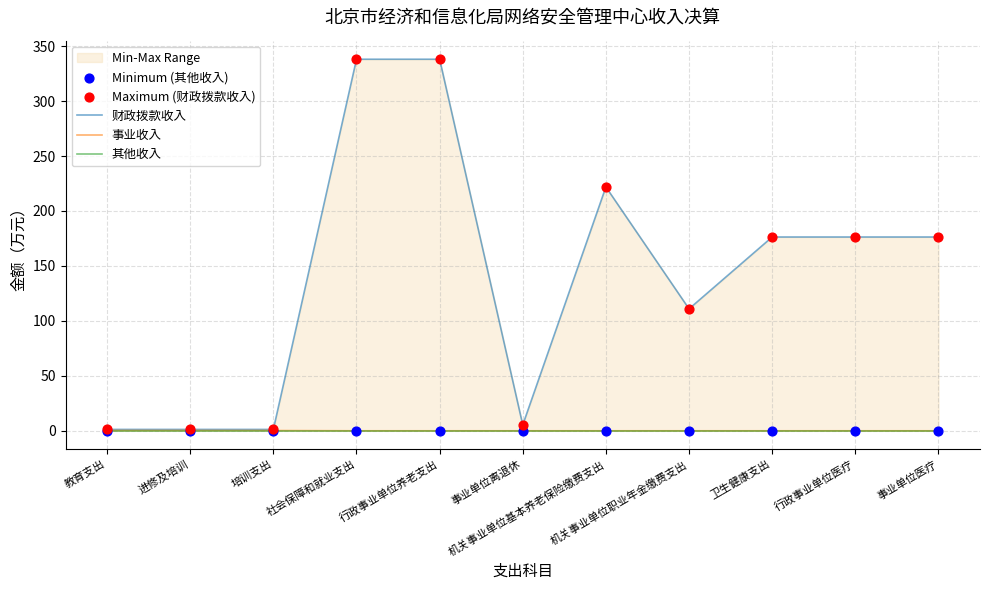

What are all the series names shown in the legend?

财政拨款收入, 事业收入, 其他收入, Minimum (其他收入), Maximum (财政拨款收入)